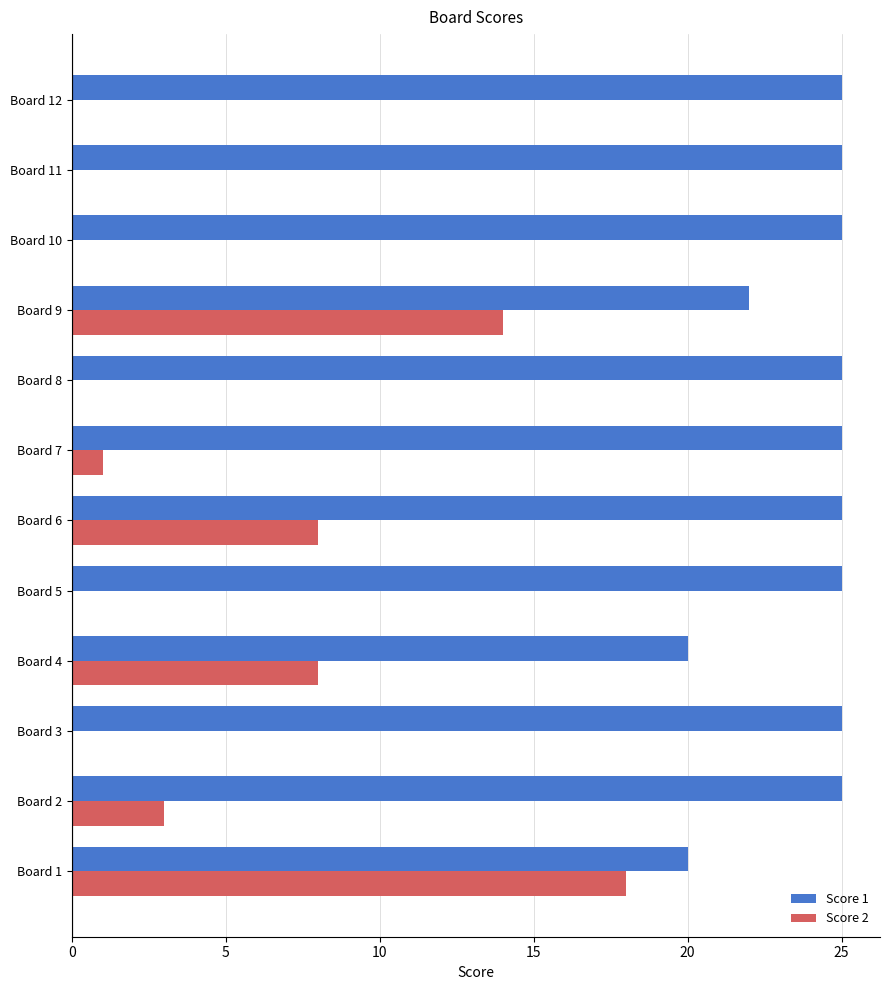

Which series has the largest total across all categories?

Score 1